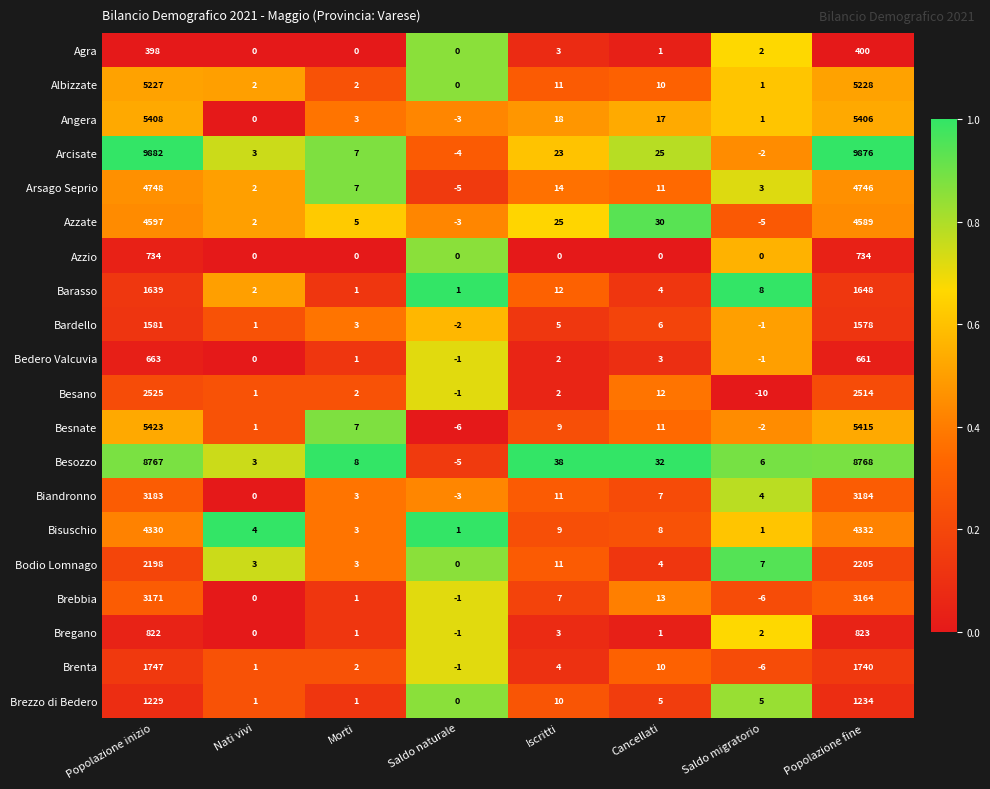

Rank the series at Popolazione inizio from lowest to highest value.

Agra, Bedero Valcuvia, Azzio, Bregano, Brezzo di Bedero, Bardello, Barasso, Brenta, Bodio Lomnago, Besano, Brebbia, Biandronno, Bisuschio, Azzate, Arsago Seprio, Albizzate, Angera, Besnate, Besozzo, Arcisate